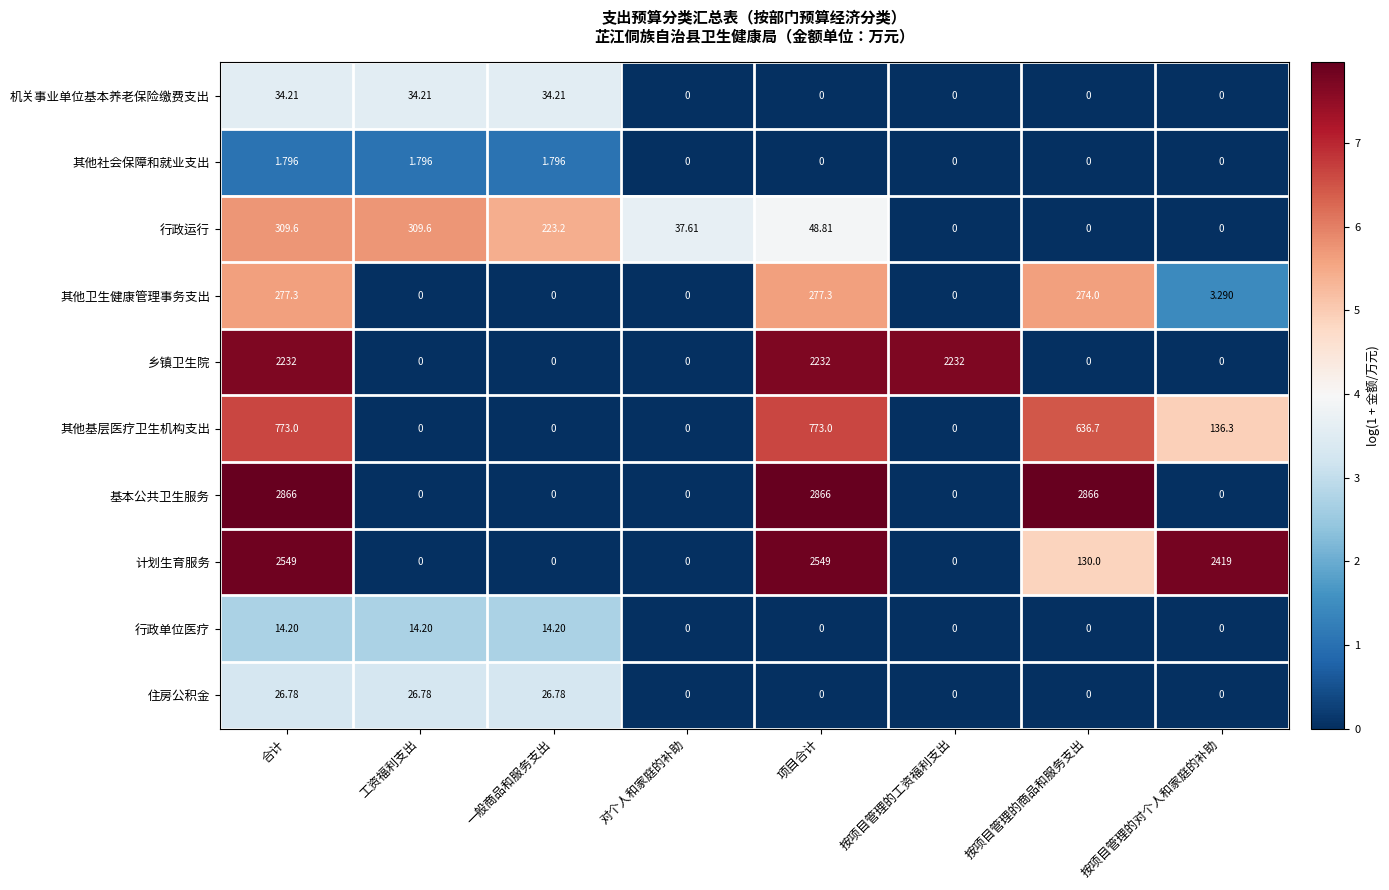

Which series has the largest total across all categories?

基本公共卫生服务